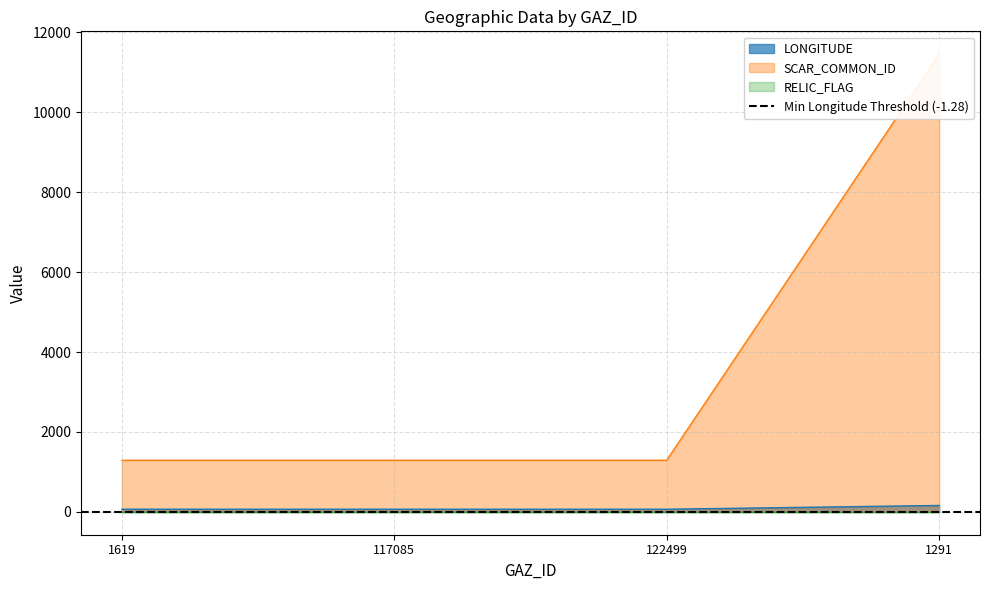

What is the minimum value for LONGITUDE?

65.4